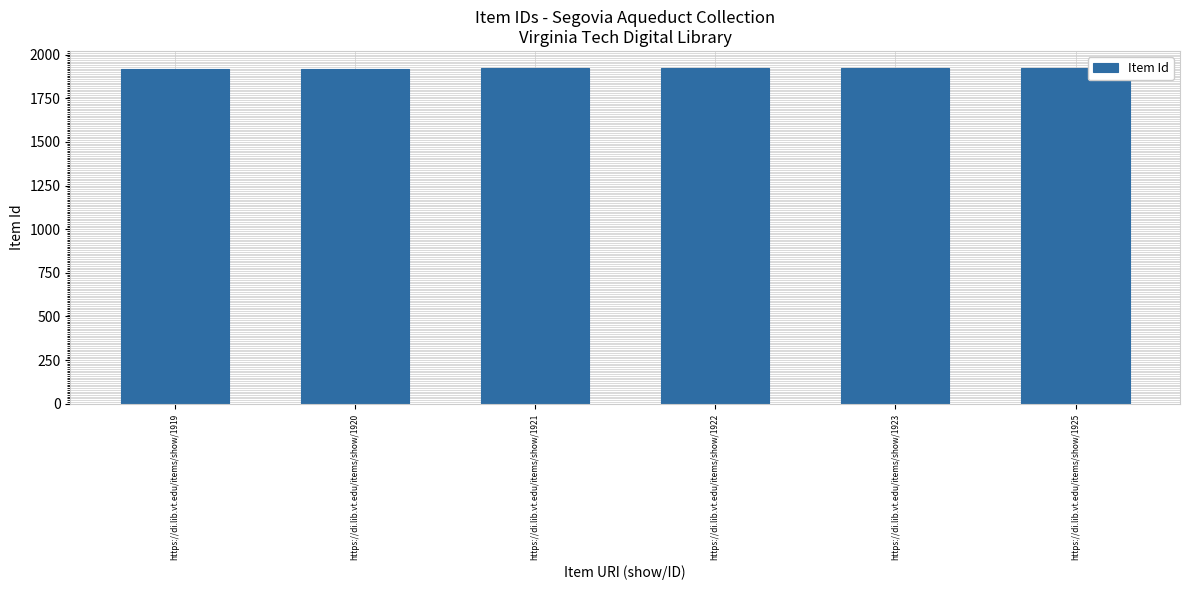

True or false: the data shows 1921 at https://di.lib.vt.edu/items/show/1921.

True